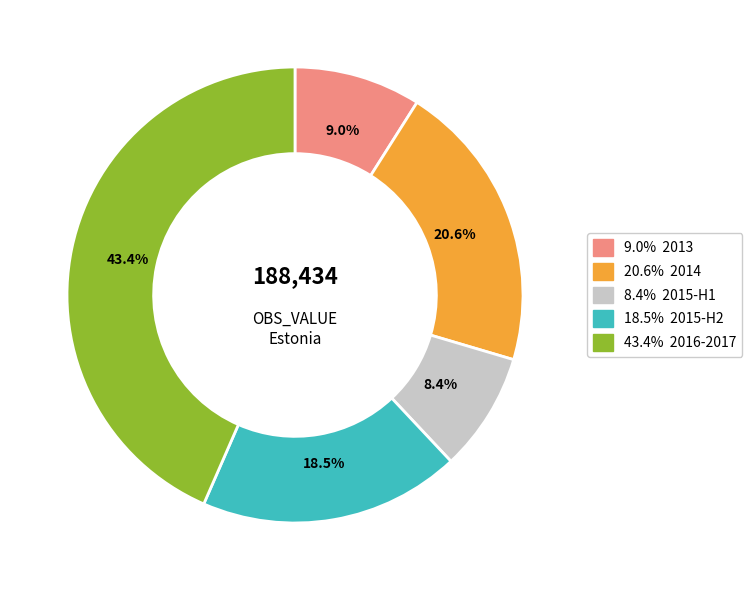

Is there any slice that represents more than half of the pie?

No